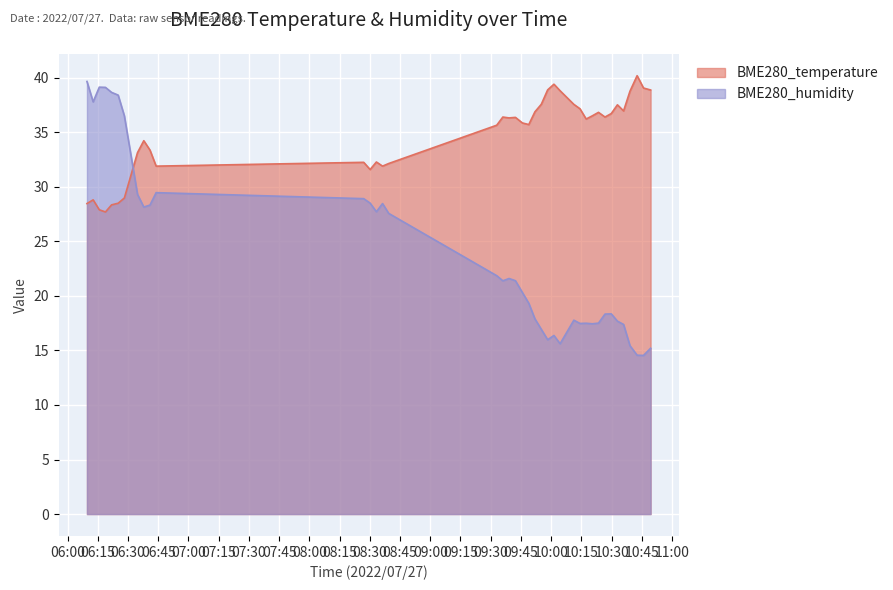

Which series has the widest spread of values?

BME280_humidity